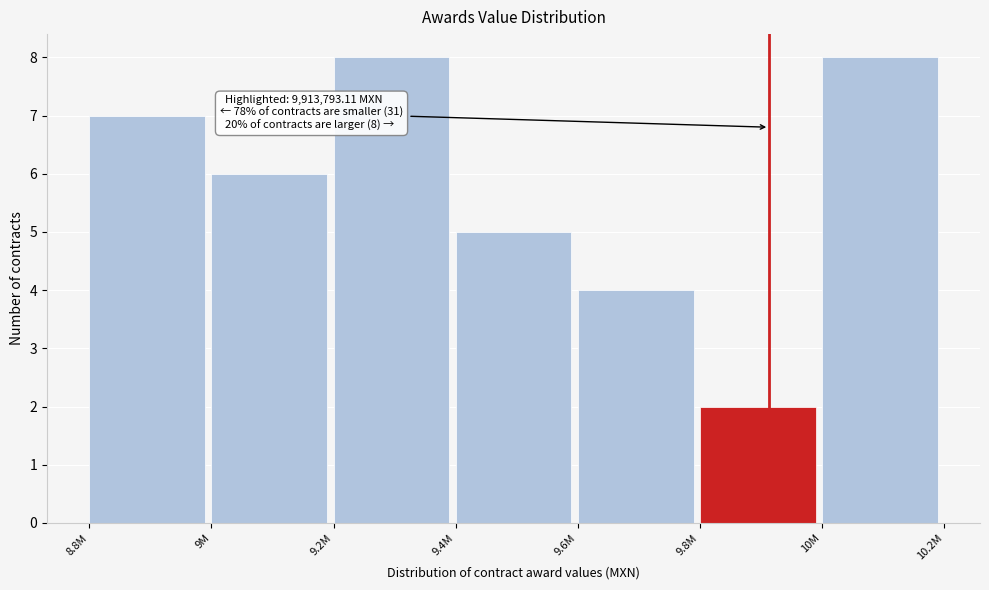

Reading left to right, transcribe all the data shown in this chart.

8.8M=7	9M=6	9.2M=8	9.4M=5	9.6M=4	9.8M=2	10M=8